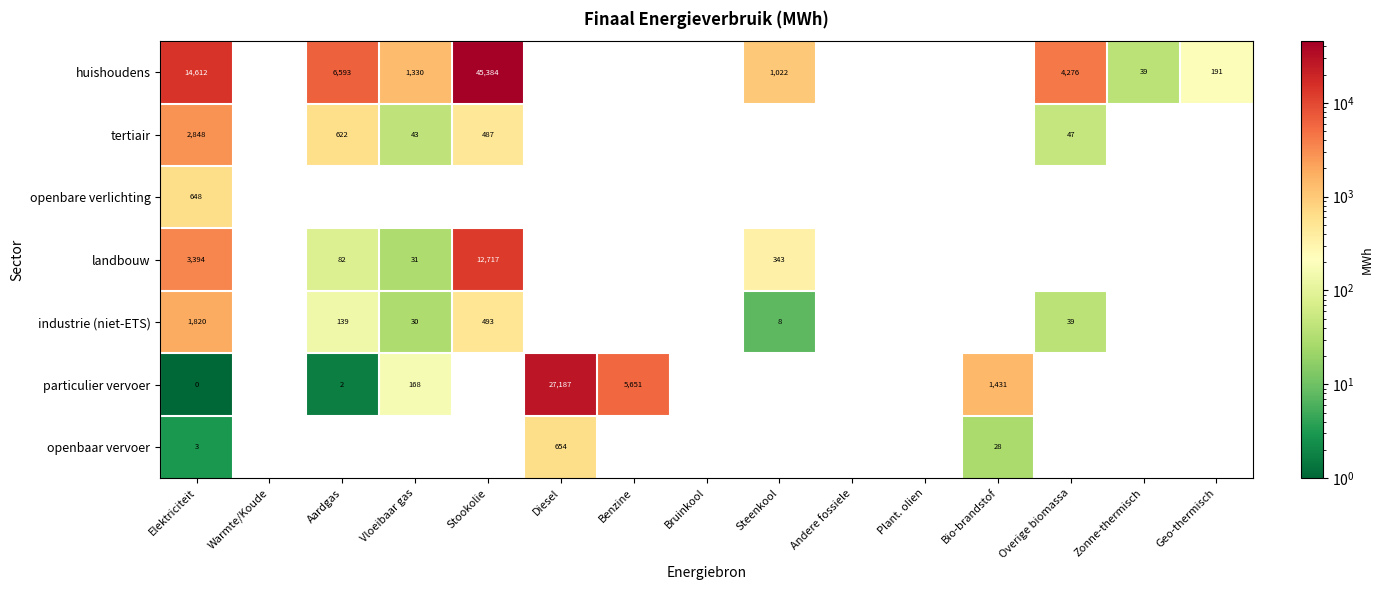

Is it true that industrie (niet-ETS) equals 282 at Stookolie?

False